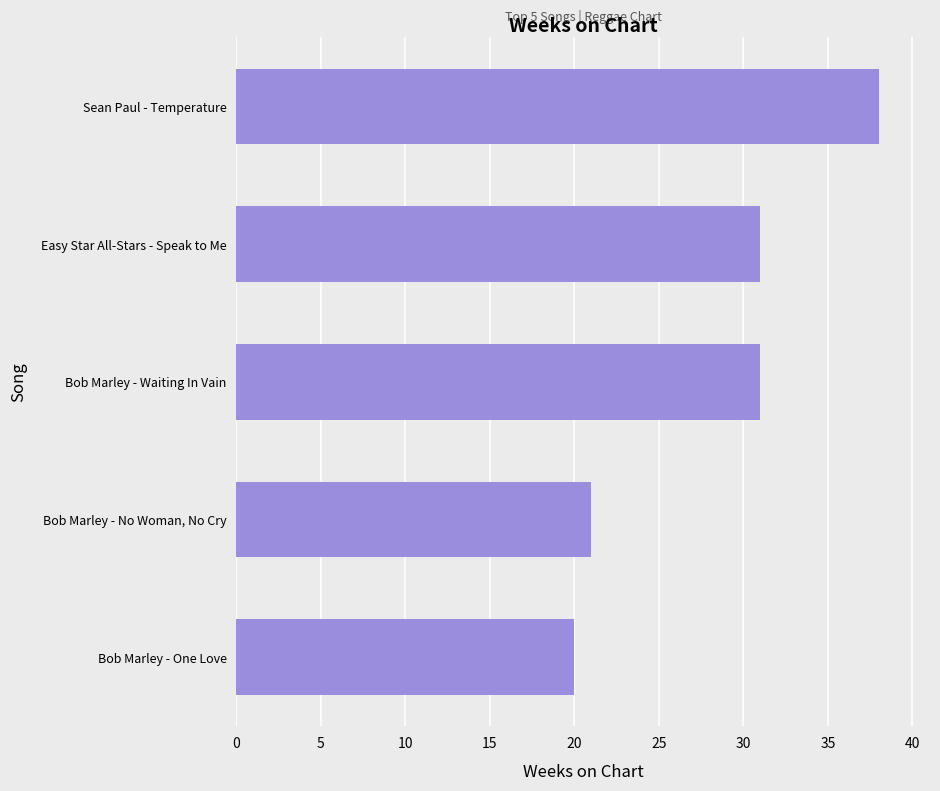

Does the chart contain stacked bars?

No